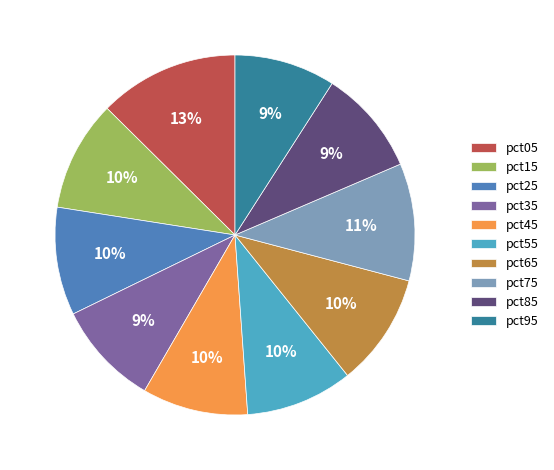

Is the sum of pct95 and pct65 greater than half?

No